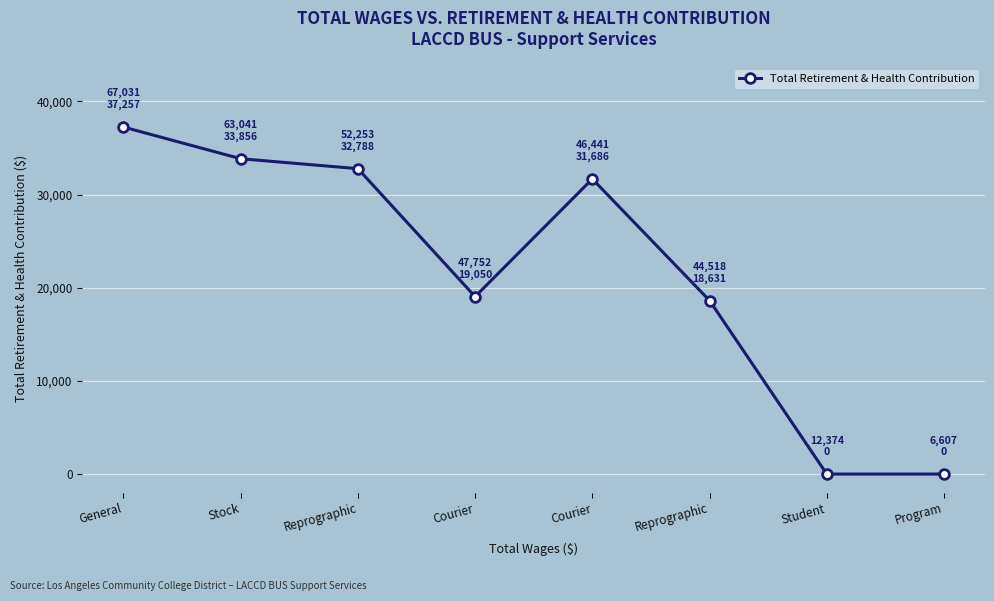

What is the change in value from Reprographic to Student?

-32788